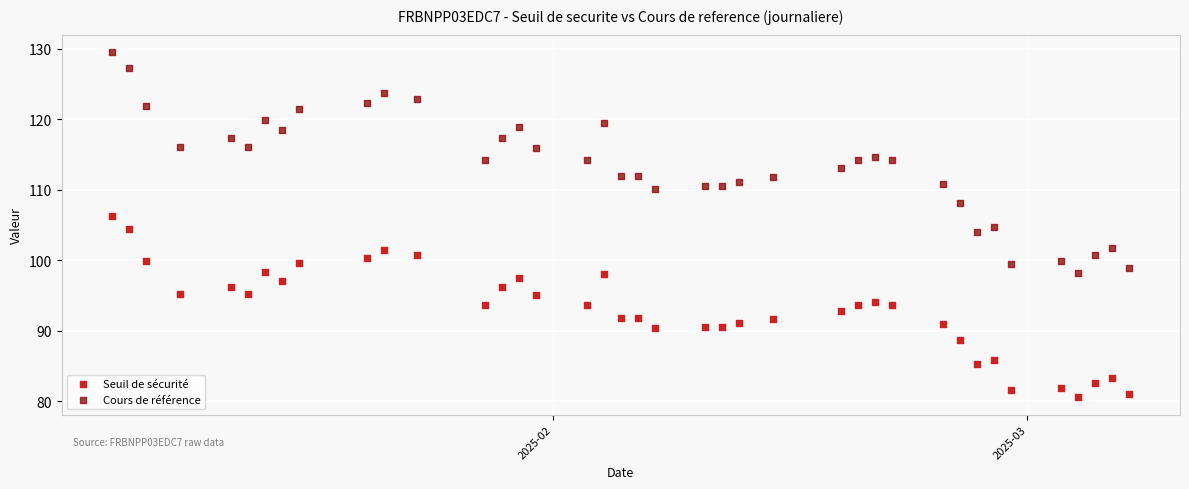

What is the X range (max minus min) for the scatter plot?

60.0